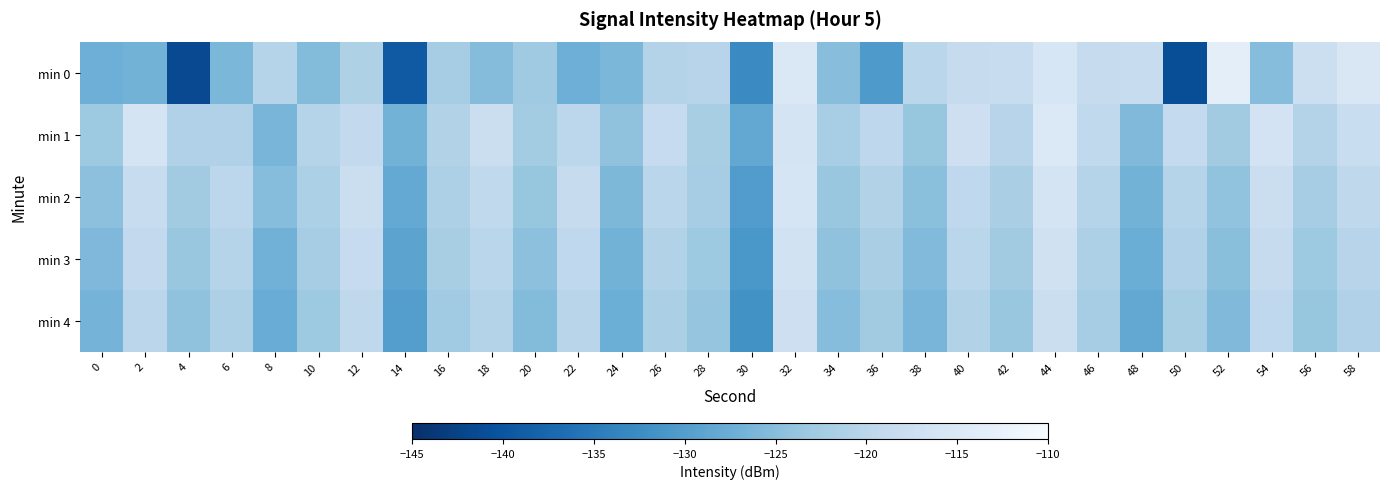

How many categories are shown in the chart?

30